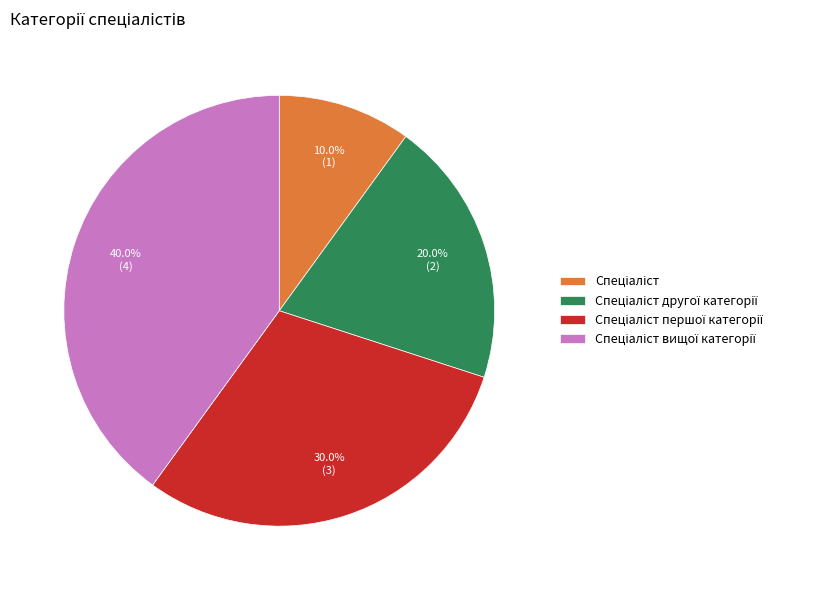

Is there any slice that represents more than half of the pie?

No